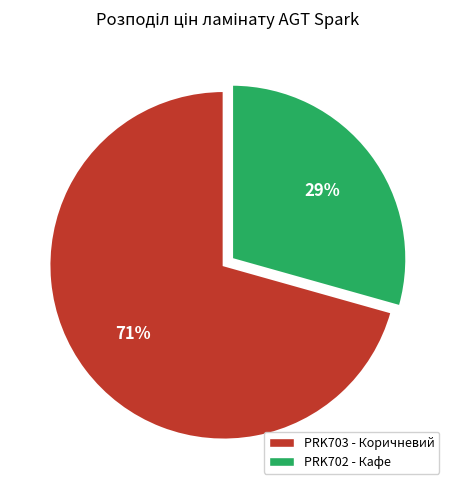

To the nearest percent, what is the average slice percentage?

50%